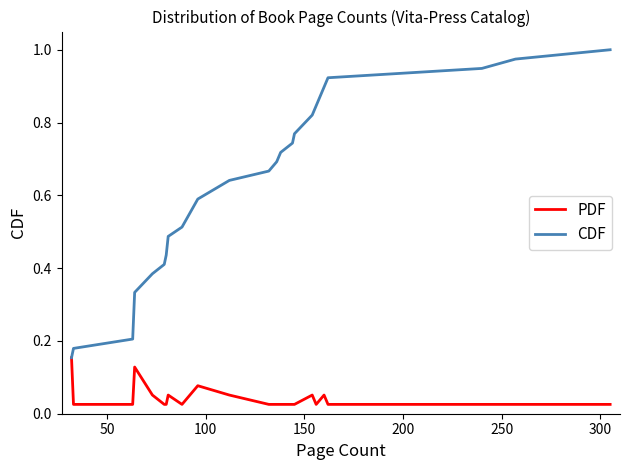

What are all the series names shown in the legend?

PDF, CDF